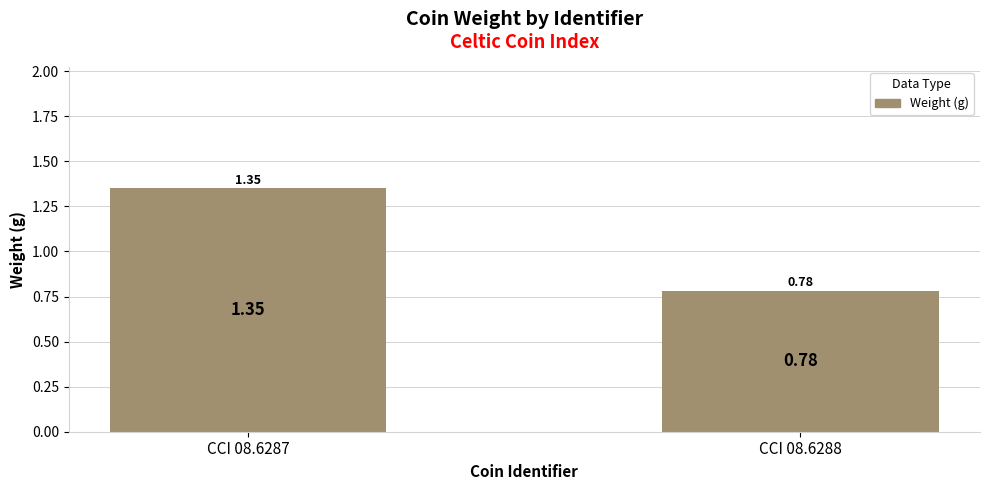

Rank the categories by value from highest to lowest.

CCI 08.6287, CCI 08.6288